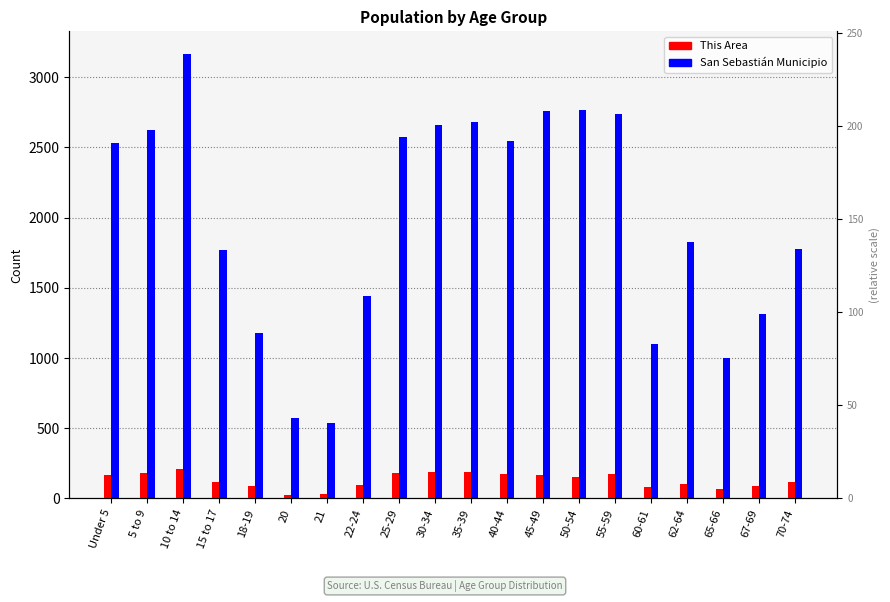

How many series are shown in this chart?

2